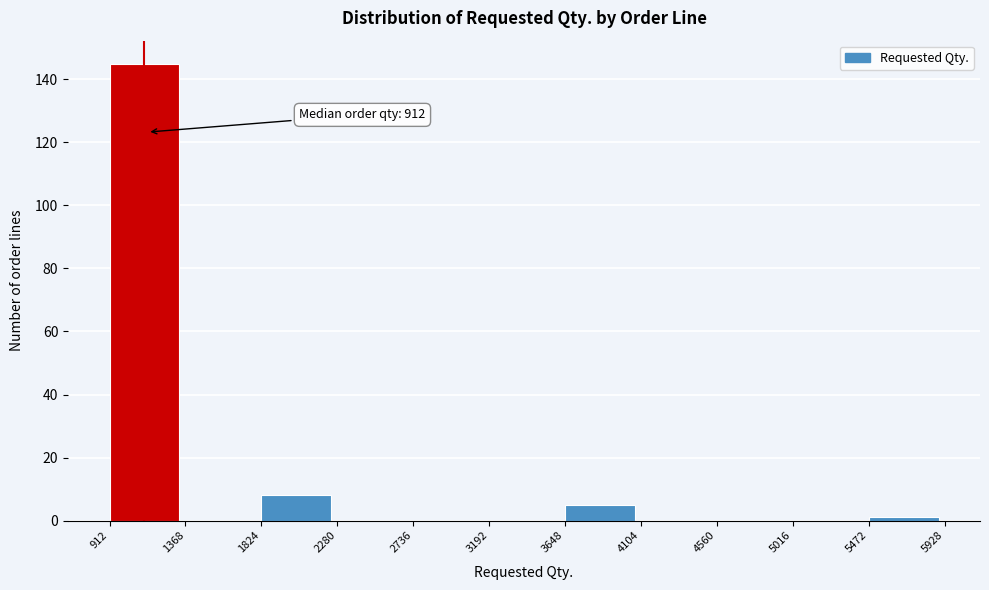

Over which range of the x-axis is the bar tallest?

912 to 1368